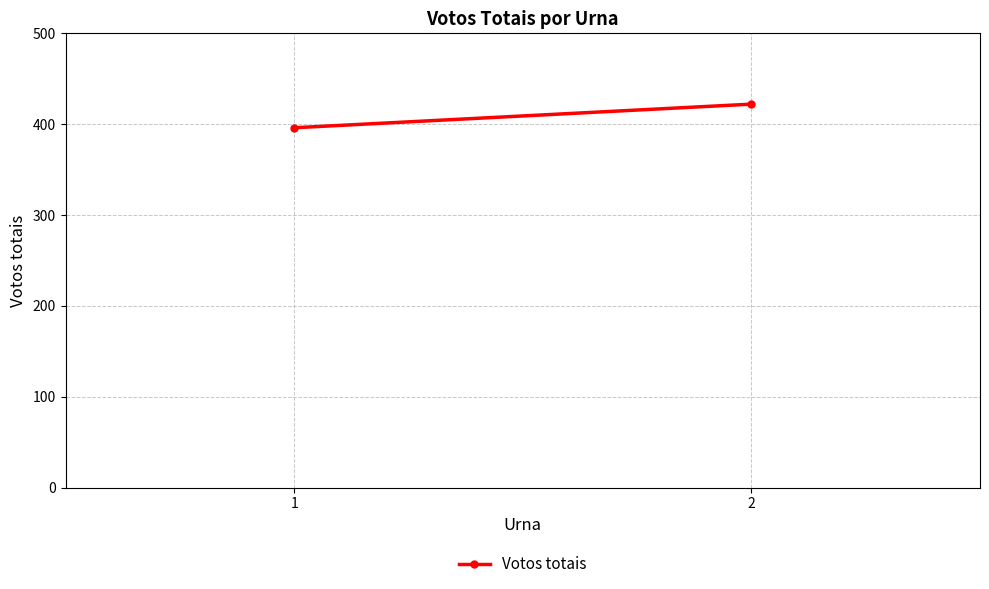

The value at 2 is 422. True or false?

True